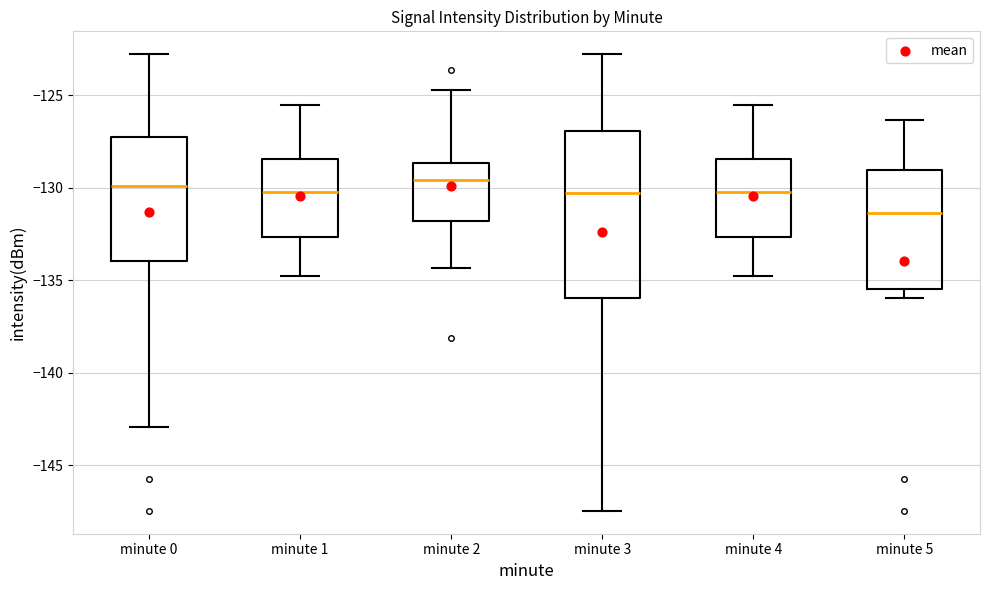

Comparing the boxes themselves (not the whiskers), which one is the tallest?

minute 3